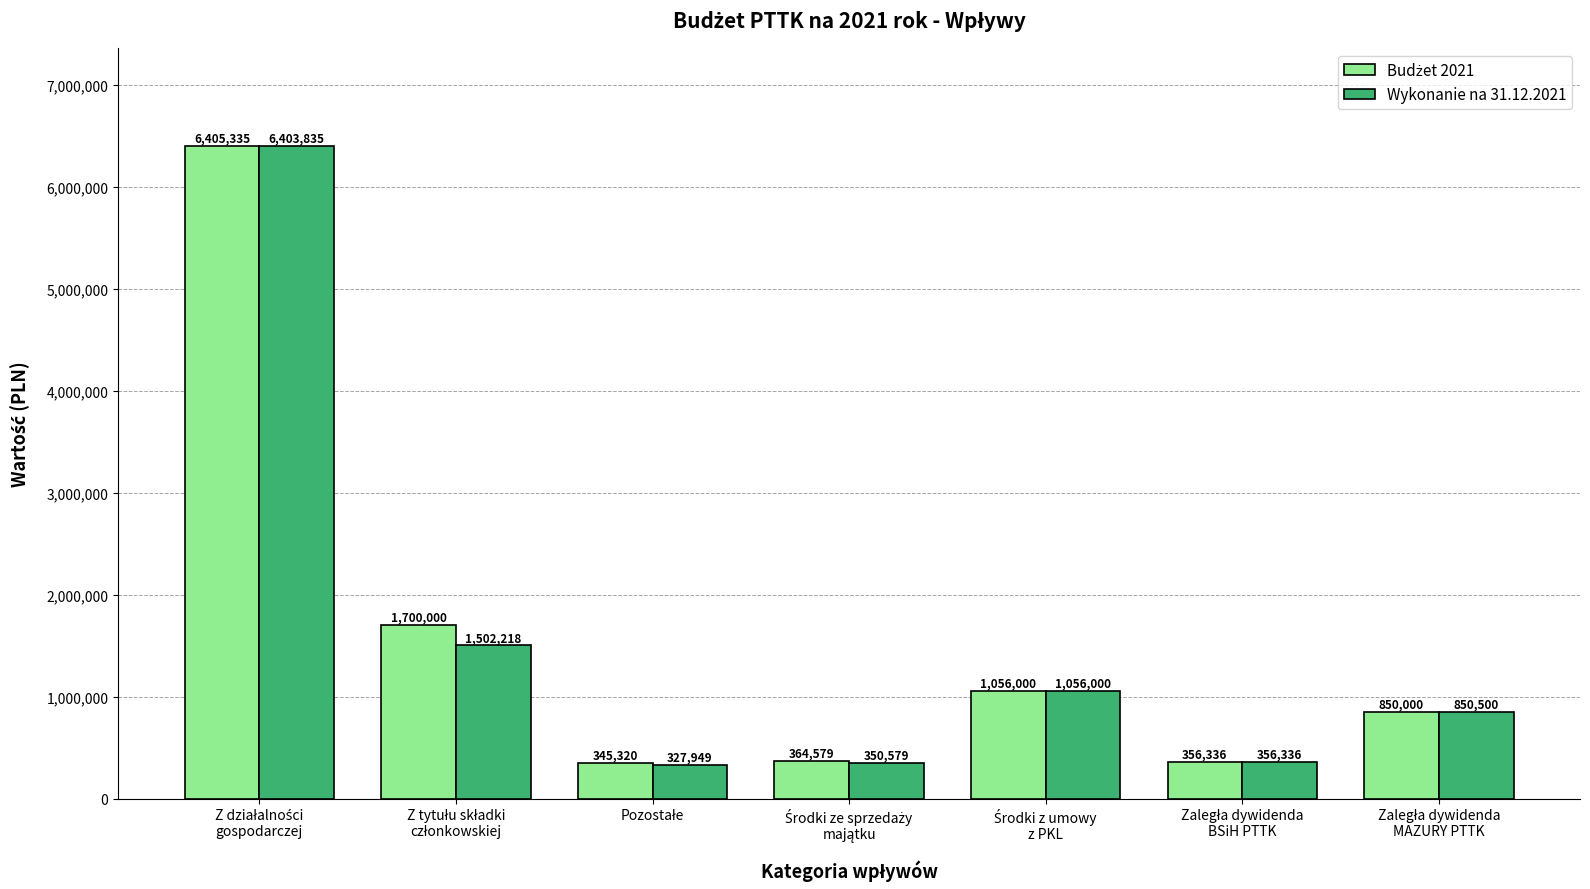

What is the difference between the maximum and minimum values in the Wykonanie na 31.12.2021 series?

6075886.0